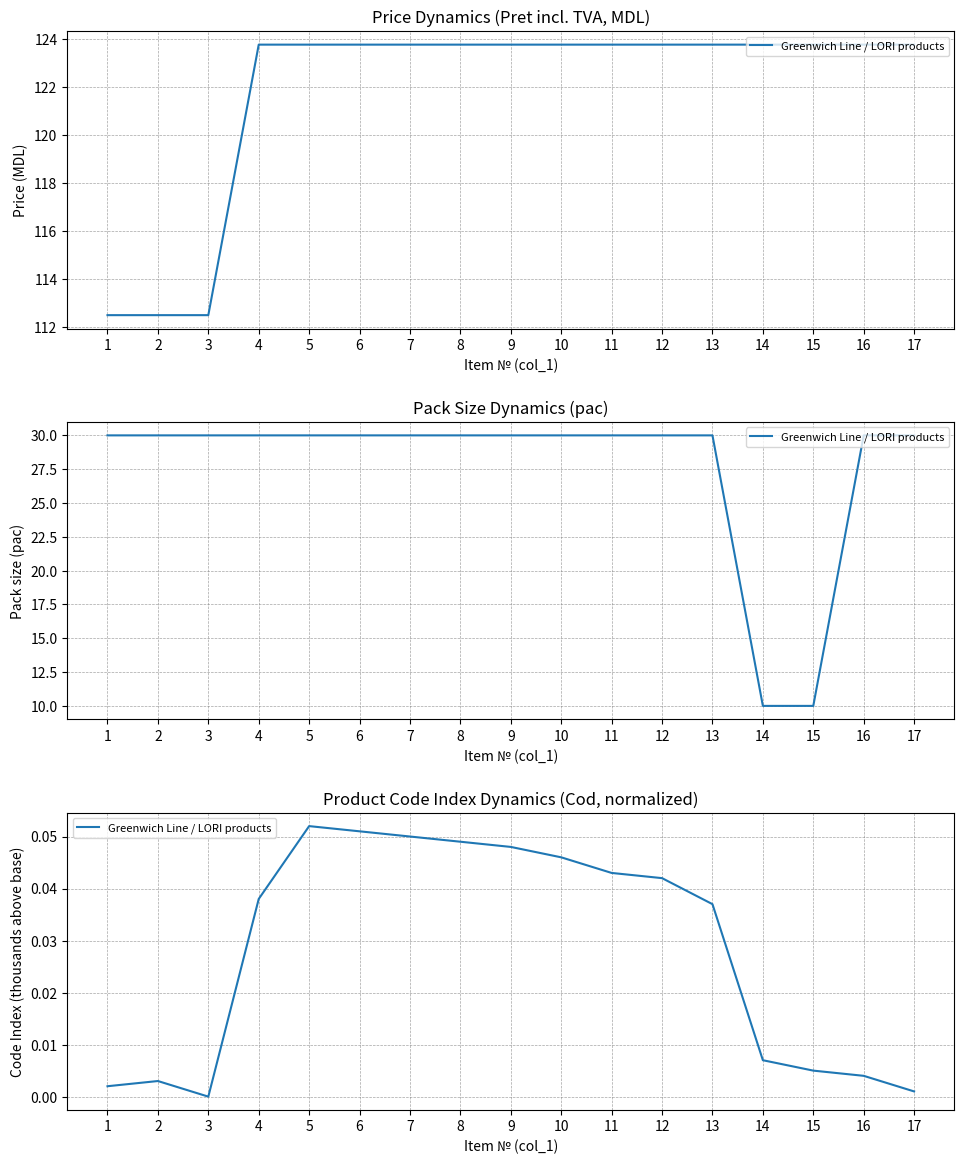

Where is the first local minimum?

3